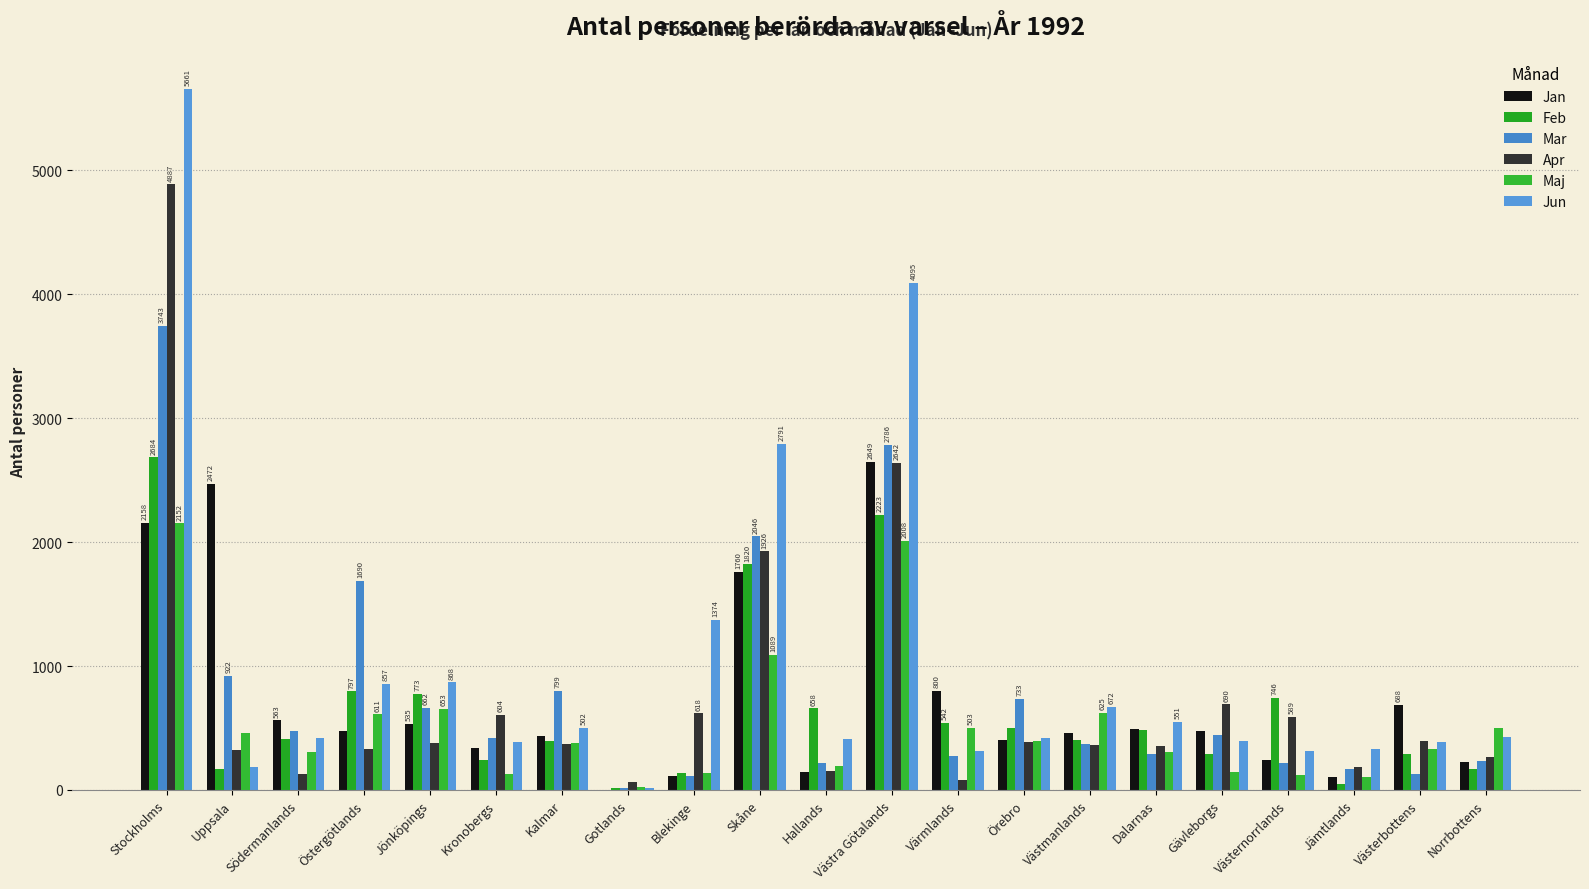

Which category has the highest value in the Feb series?

Stockholms